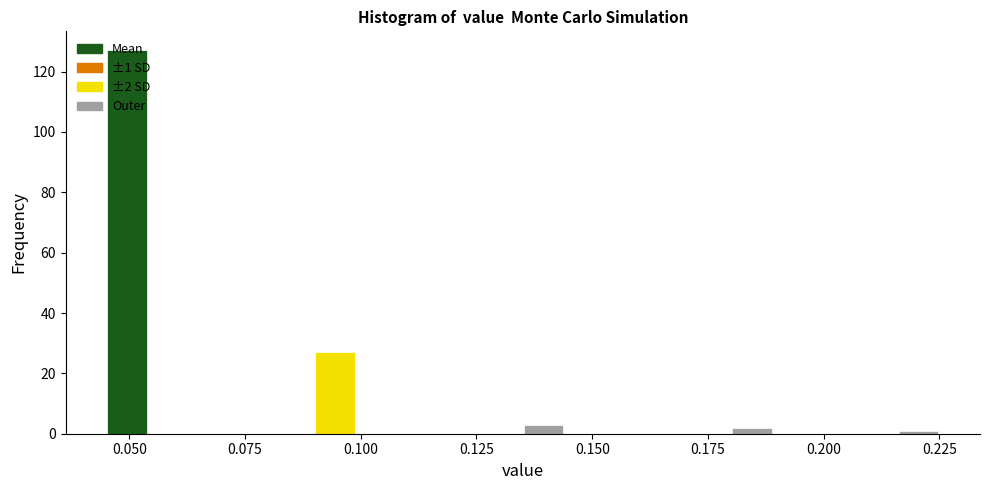

Around what value on the x-axis is the tallest bar? Give the approximate position of its centre, as read against the axis.

0.050